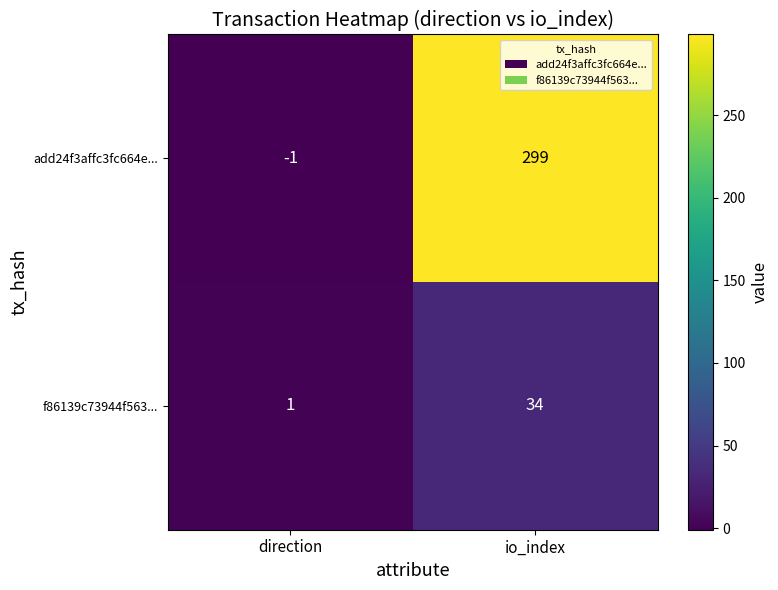

List the series in order of their peak value, lowest first.

f86139c73944f563..., add24f3affc3fc664e...